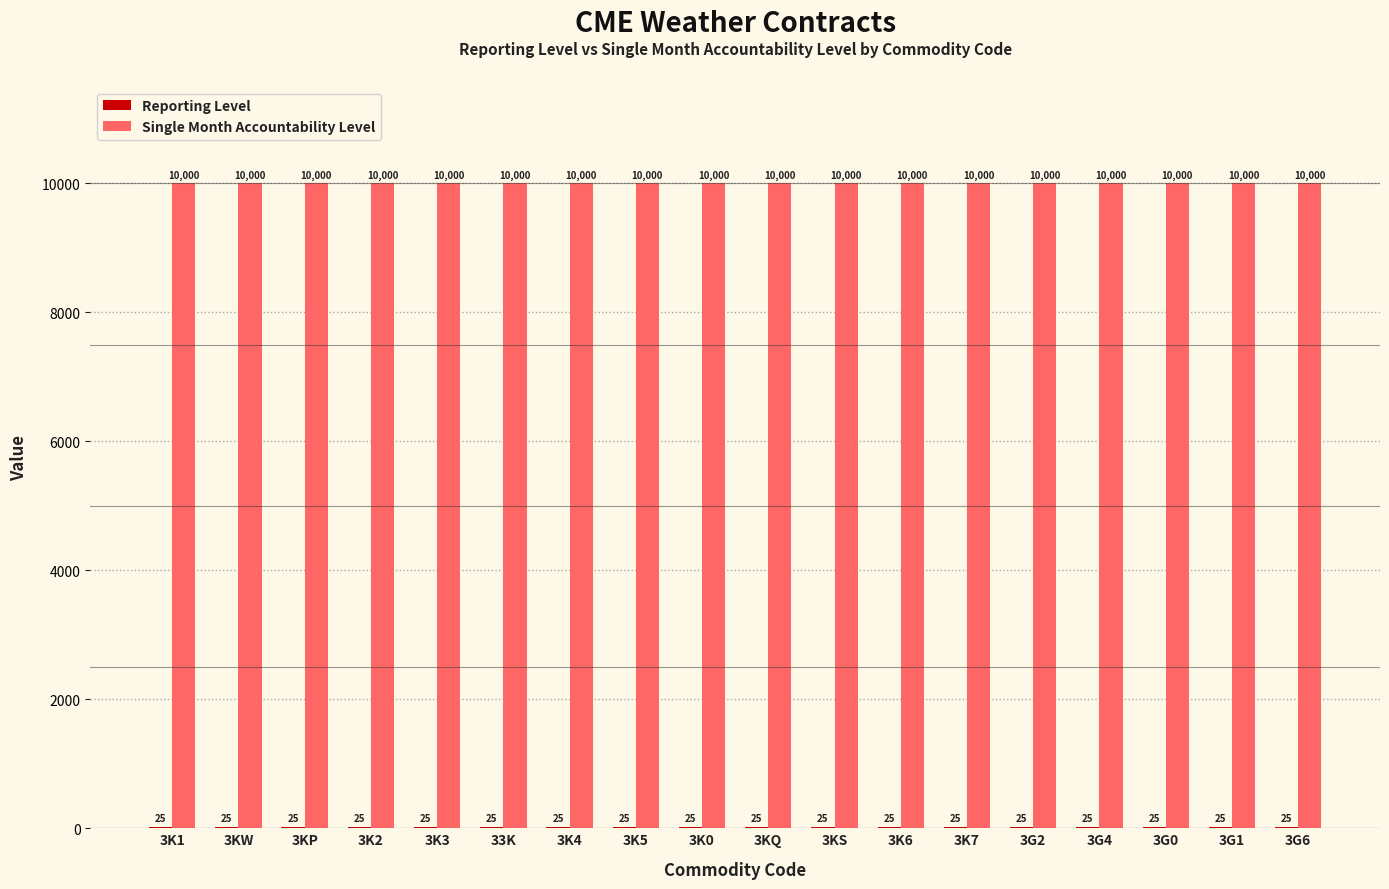

Does the chart contain stacked bars?

No